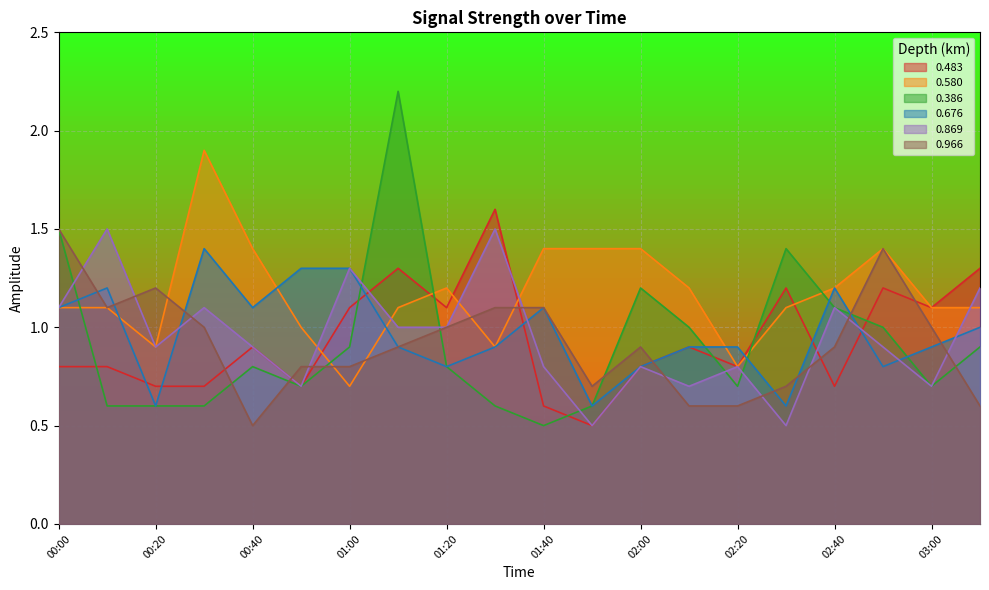

The 0.483 series shows 0.8 at 01:40. True or false?

False